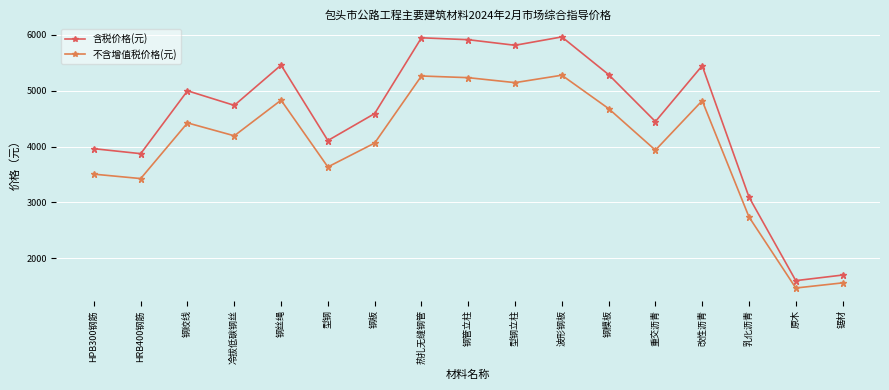

What is the label of the 14th point from the right?

冷拔低碳钢丝